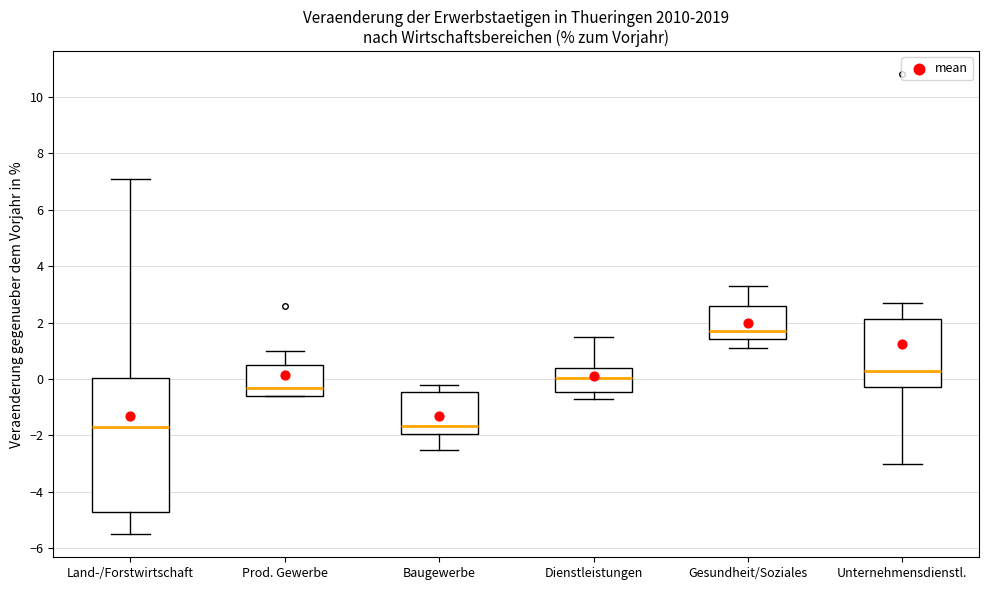

Comparing the boxes themselves (not the whiskers), which one is the tallest?

Land-/Forstwirtschaft